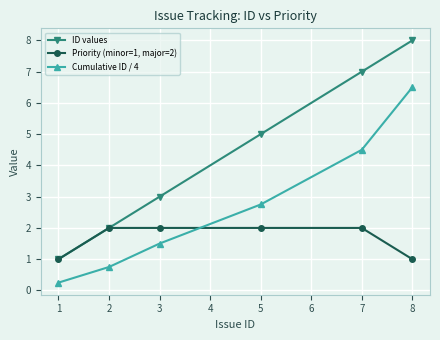

What are all the series names shown in the legend?

ID values, Priority (minor=1, major=2), Cumulative ID / 4